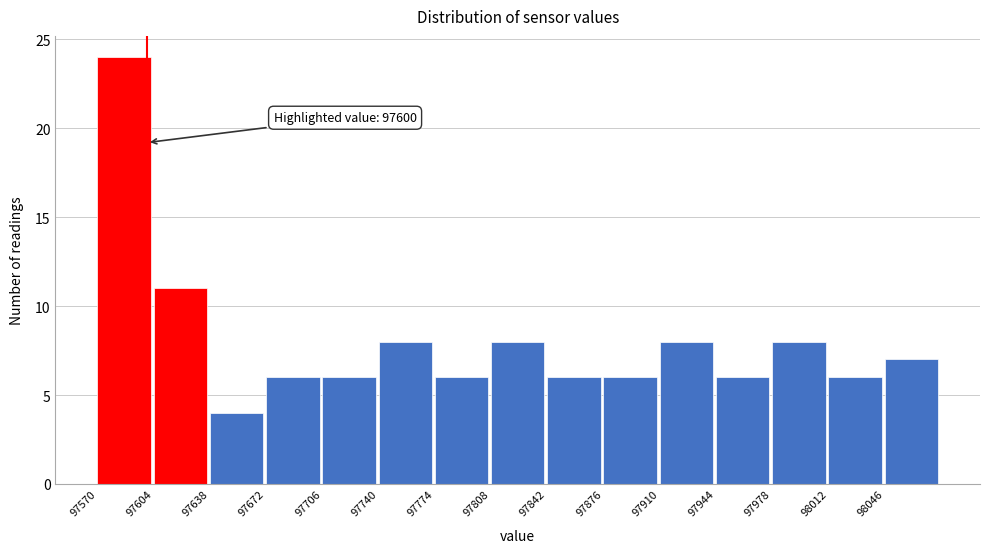

Over which range of the x-axis is the bar tallest?

97570 to 97604